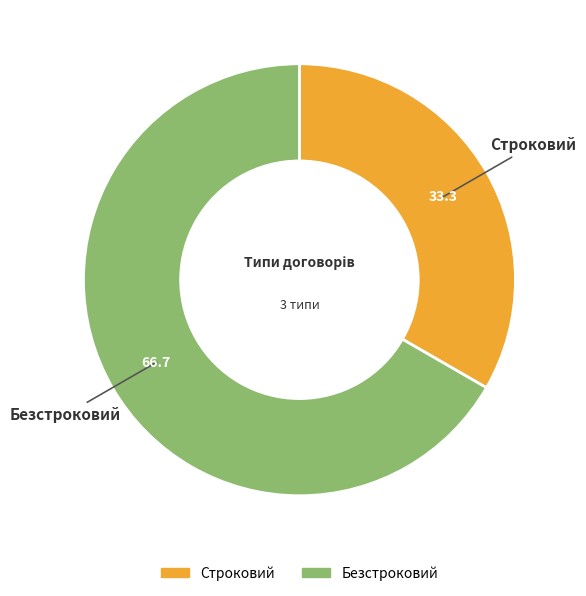

Which has a higher value, Безстроковий or Строковий?

Безстроковий